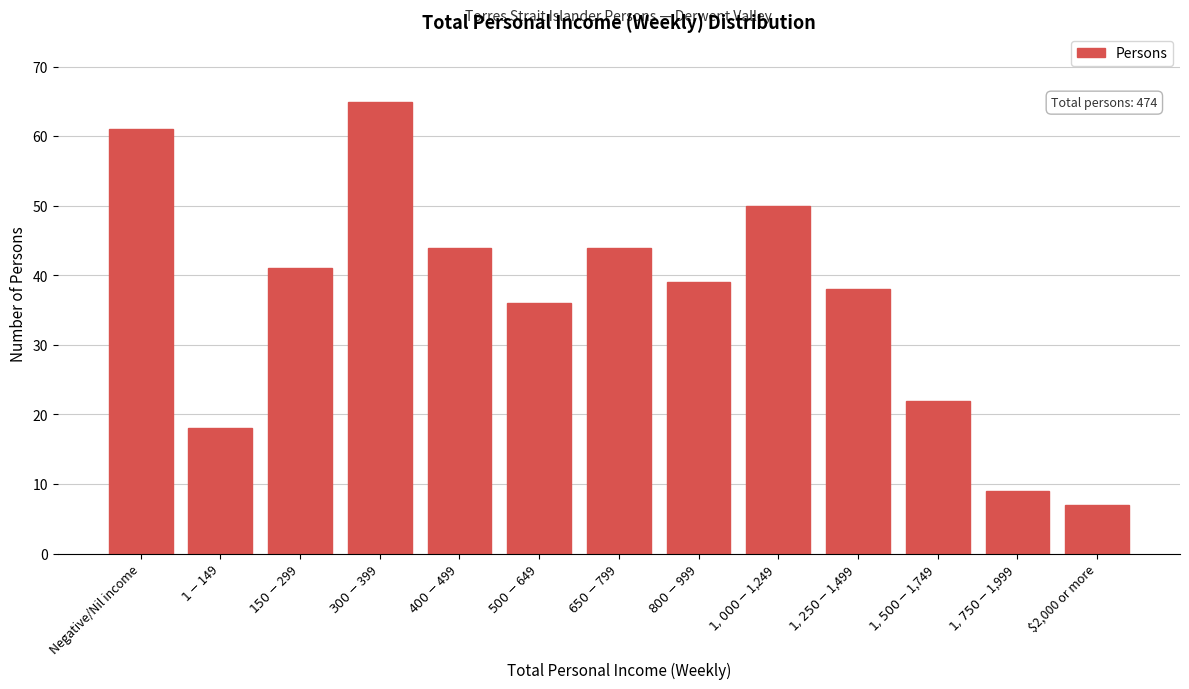

Reading right to left, transcribe all the data shown in this chart.

7	9	22	38	50	39	44	36	44	65	41	18	61